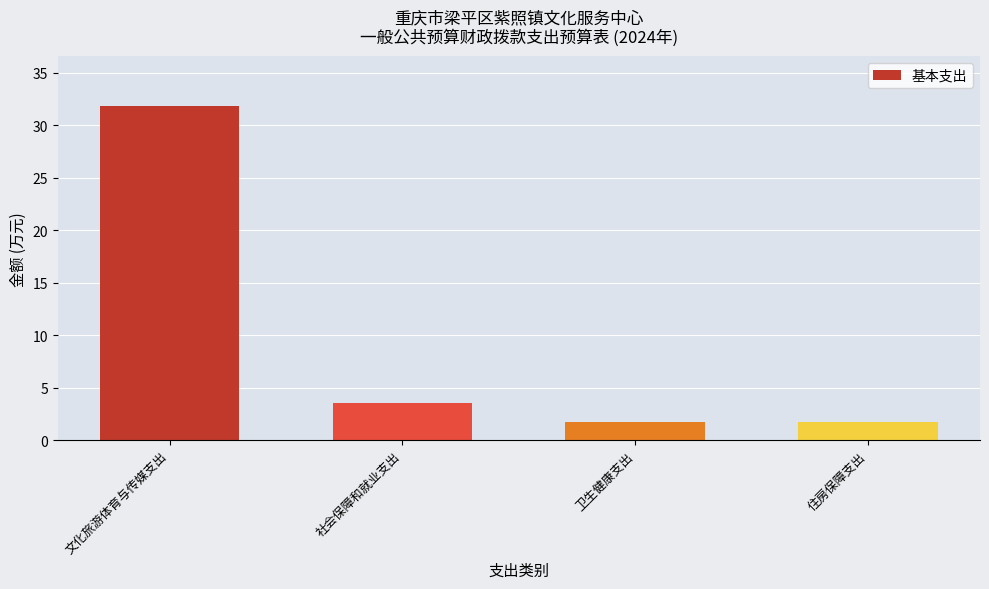

What is the change in value from 社会保障和就业支出 to 卫生健康支出?

-1.8